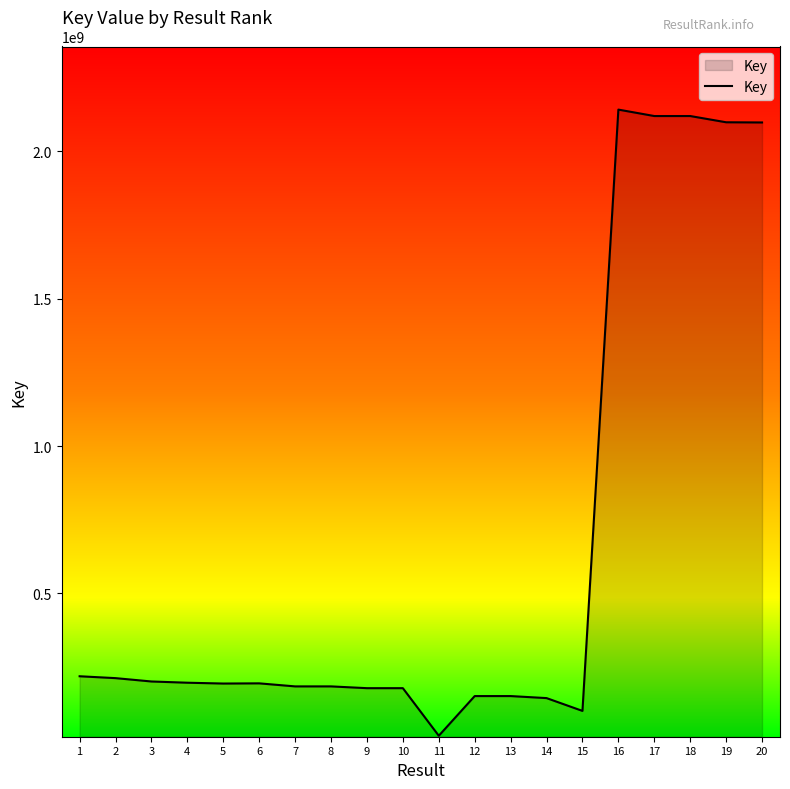

Count the number of categories in the chart.

20